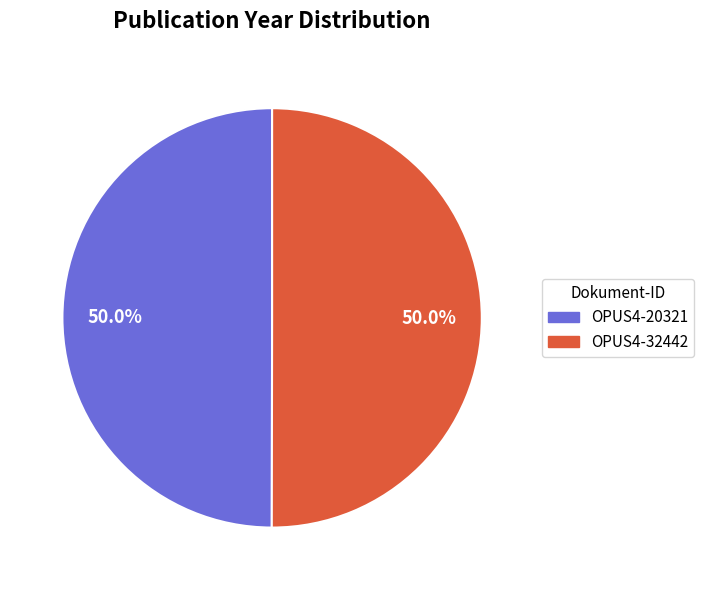

What is the ratio of the value at OPUS4-20321 to the value at OPUS4-32442?

1.0